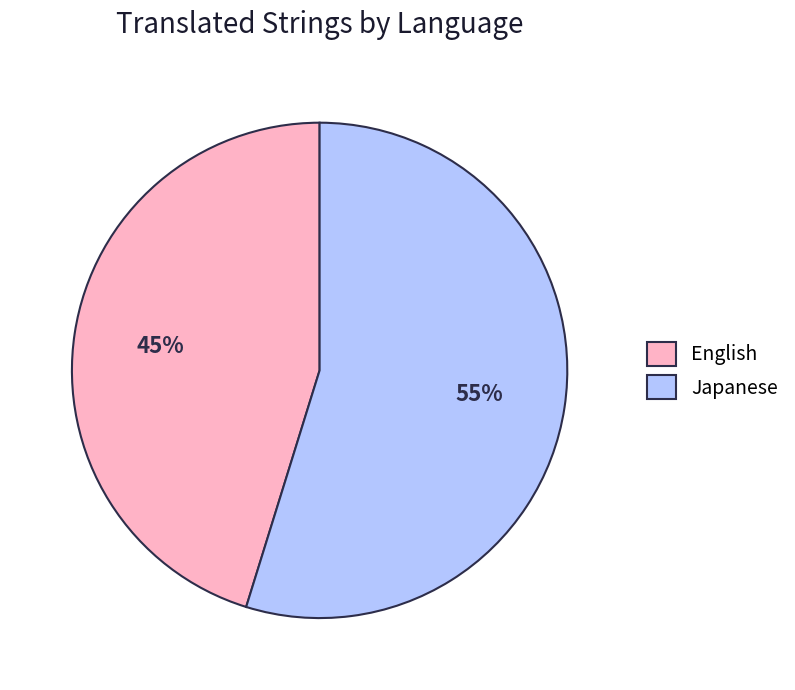

Count the number of slices in the pie.

2